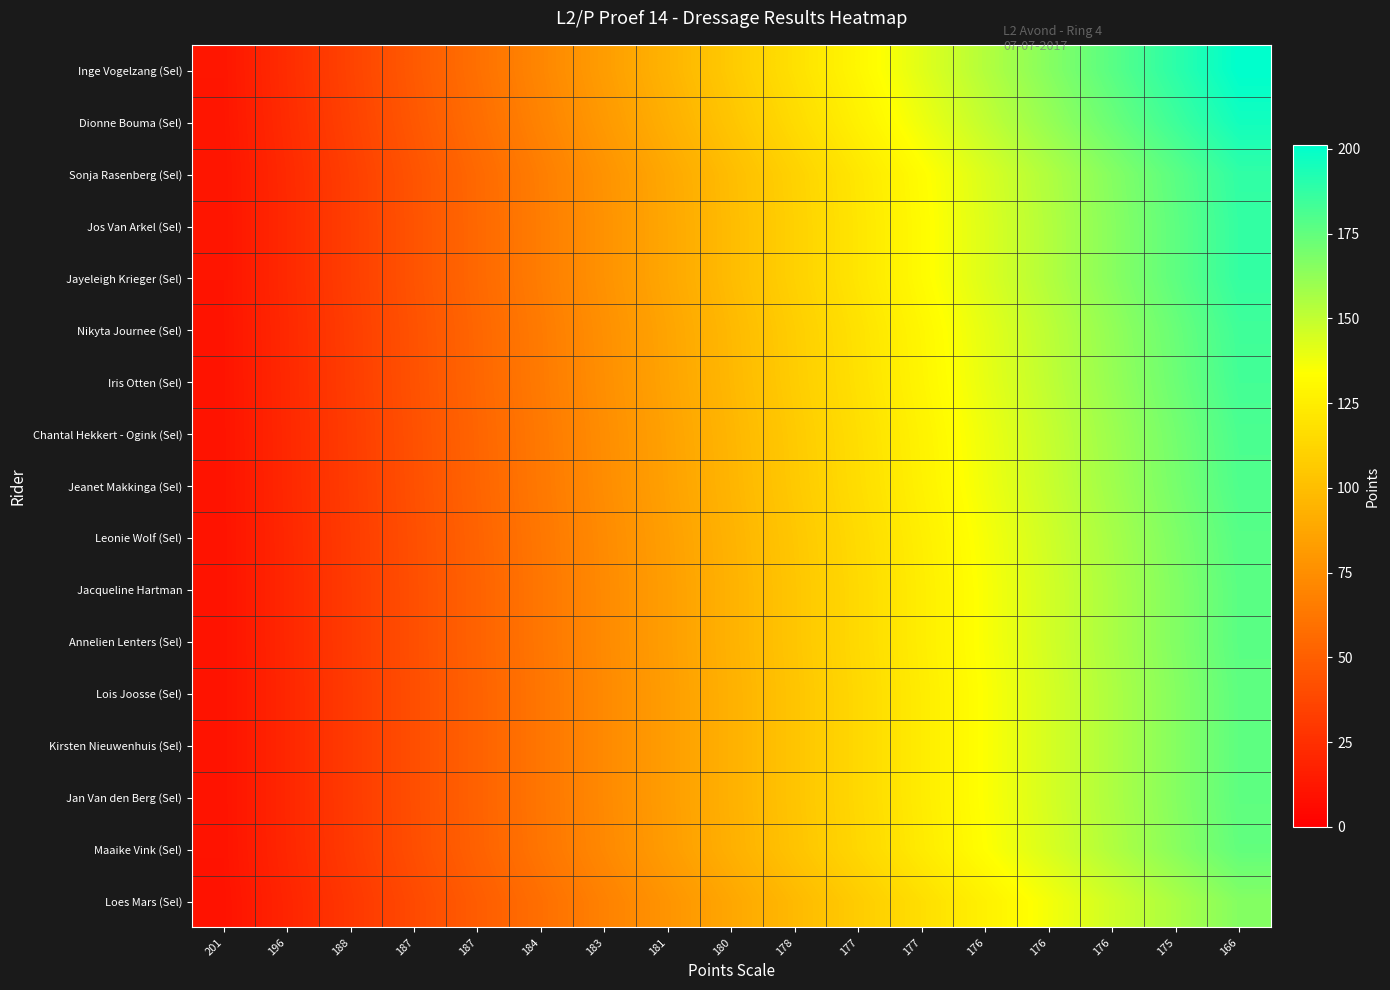

Between 166 and 196, which is larger?

166